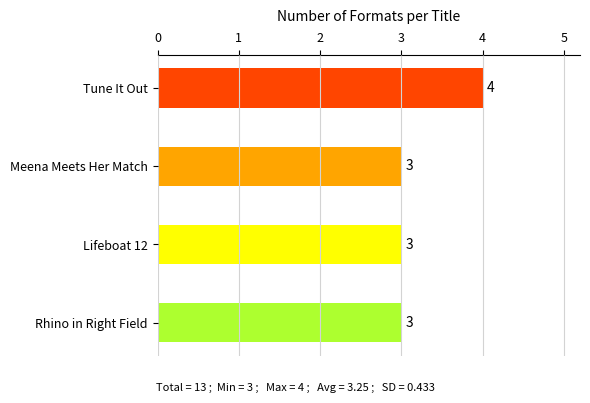

Which has a higher value, Tune It Out or Rhino in Right Field?

Tune It Out